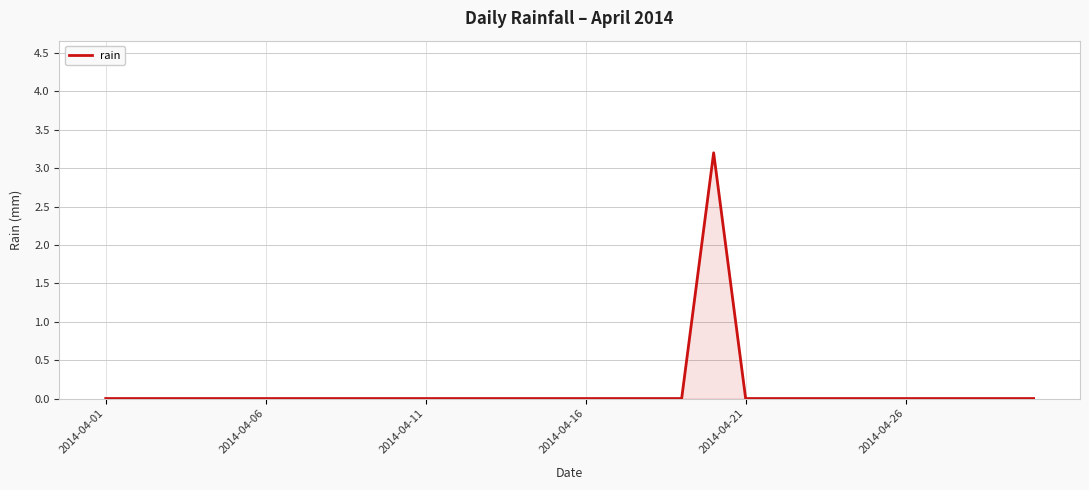

Reading right to left, what are all the values shown in this chart?

0.0	0.0	0.0	0.0	0.0	0.0	0.0	0.0	0.0	0.0	3.2	0.0	0.0	0.0	0.0	0.0	0.0	0.0	0.0	0.0	0.0	0.0	0.0	0.0	0.0	0.0	0.0	0.0	0.0	0.0